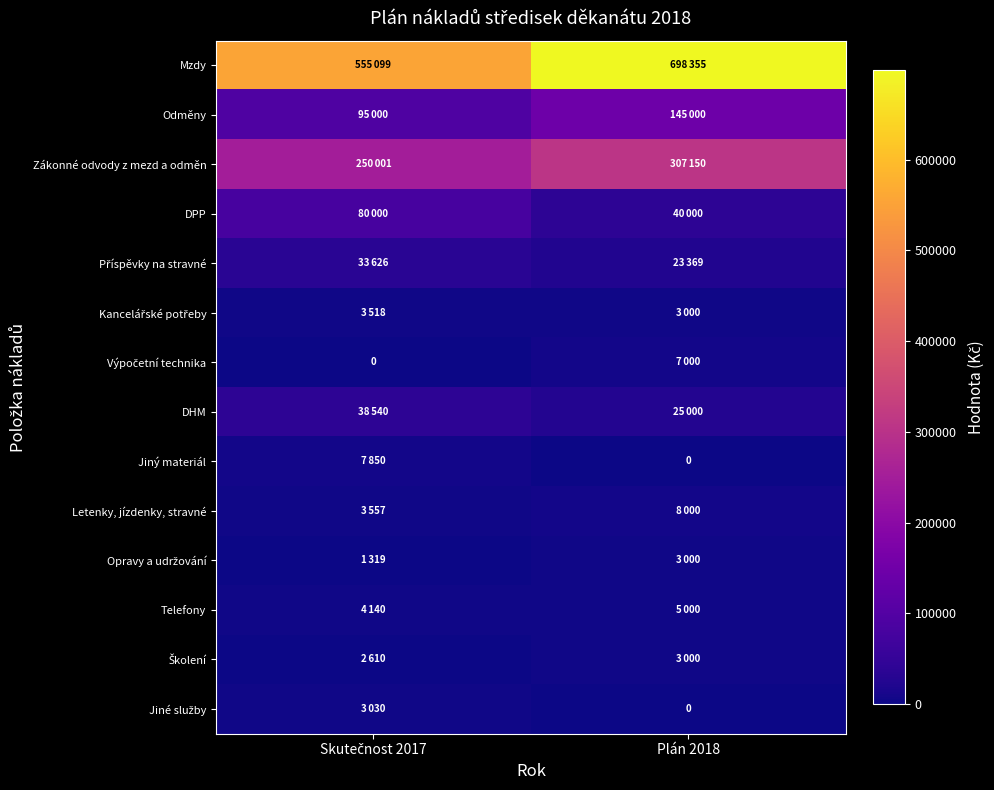

Which series has the largest total across all categories?

Mzdy